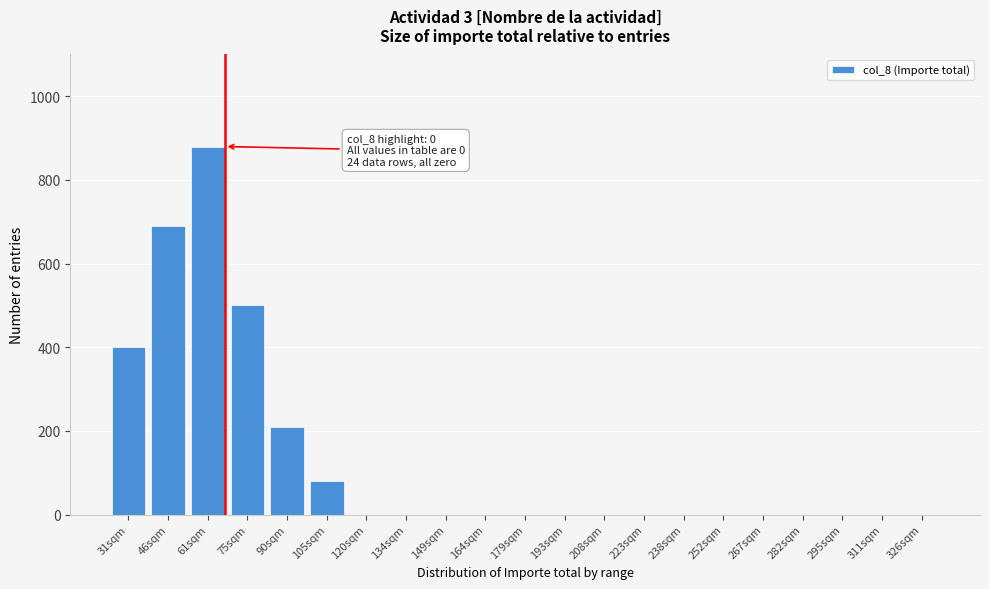

Reading left to right, what are all the values shown in this chart?

31sqm=400	46sqm=690	61sqm=880	75sqm=500	90sqm=210	105sqm=80	120sqm=0	134sqm=0	149sqm=0	164sqm=0	179sqm=0	193sqm=0	208sqm=0	223sqm=0	238sqm=0	252sqm=0	267sqm=0	282sqm=0	295sqm=0	311sqm=0	326sqm=0